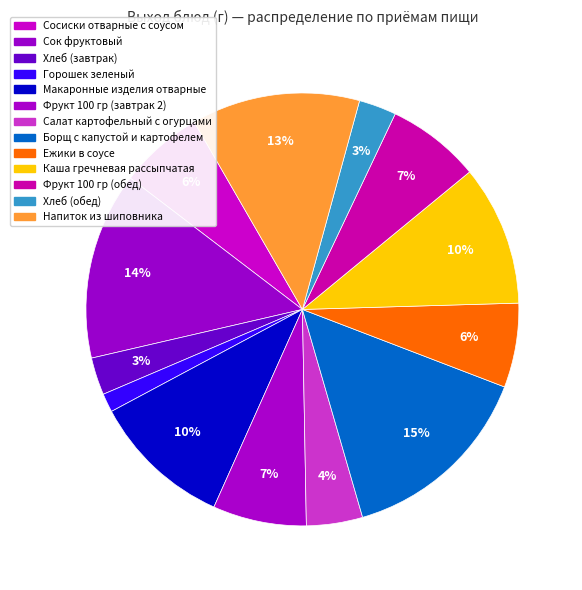

Is Ежики в соусе the majority of the pie?

No